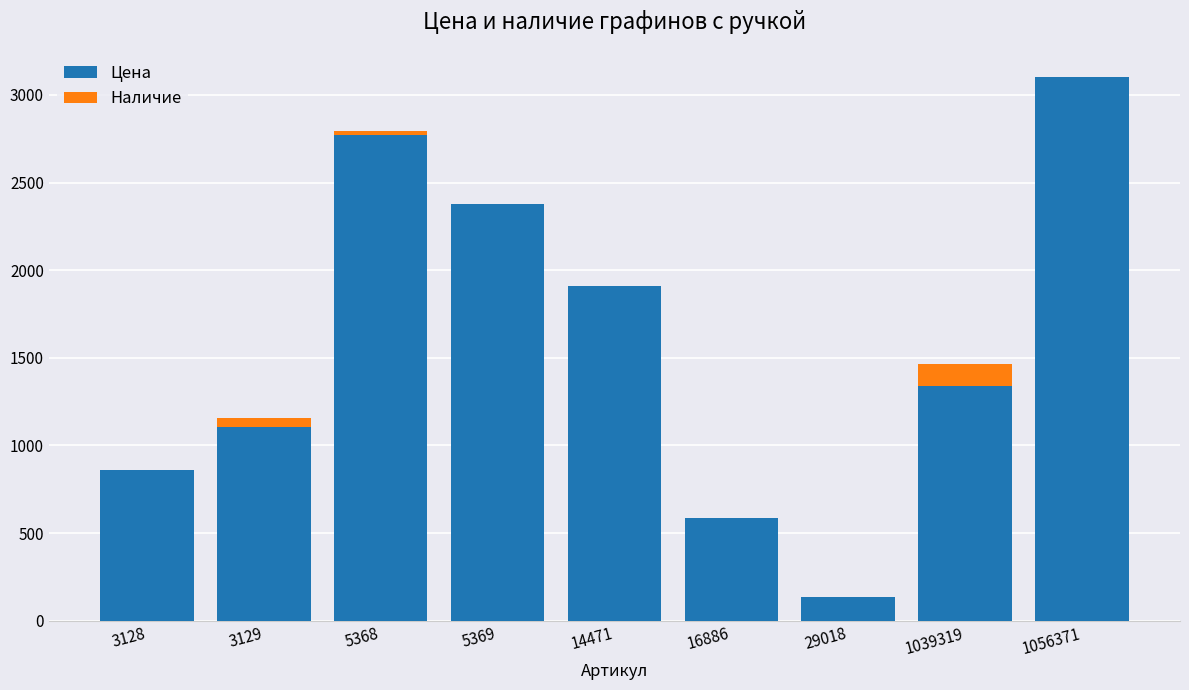

How many distinct data groups are displayed?

2